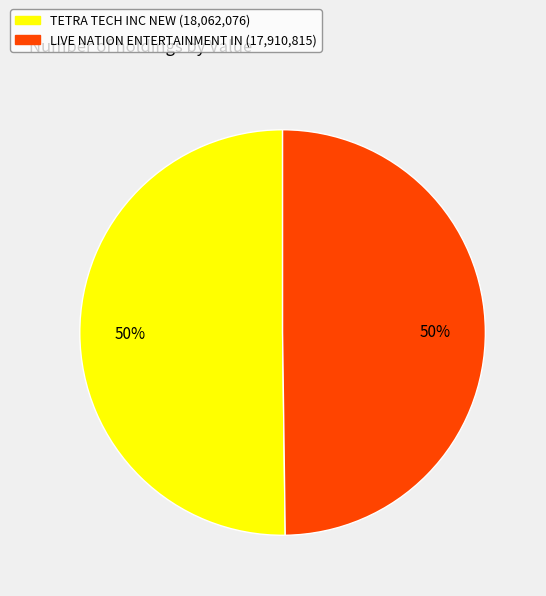

What is the ratio of the value at LIVE NATION ENTERTAINMENT IN to the value at TETRA TECH INC NEW?

1.0